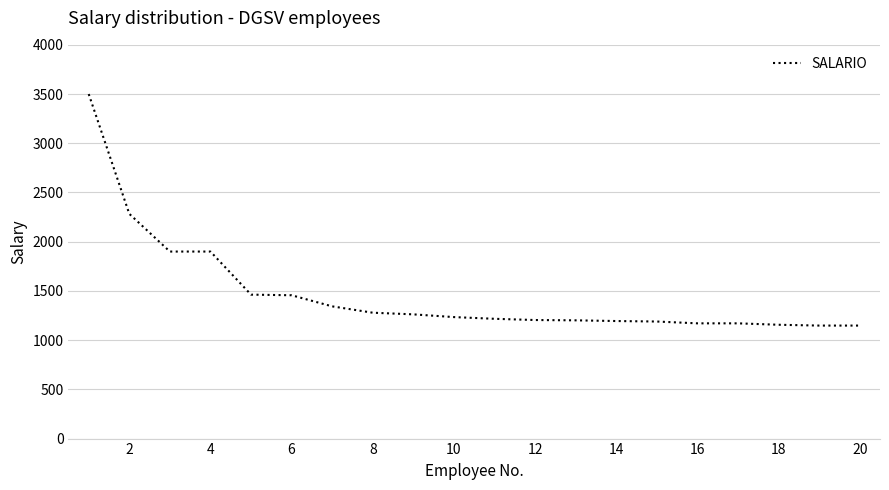

What is the maximum value shown in the chart?

3500.0